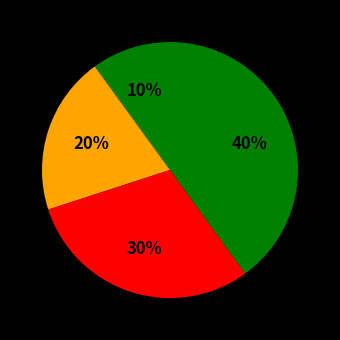

How many slices are in this pie chart?

4